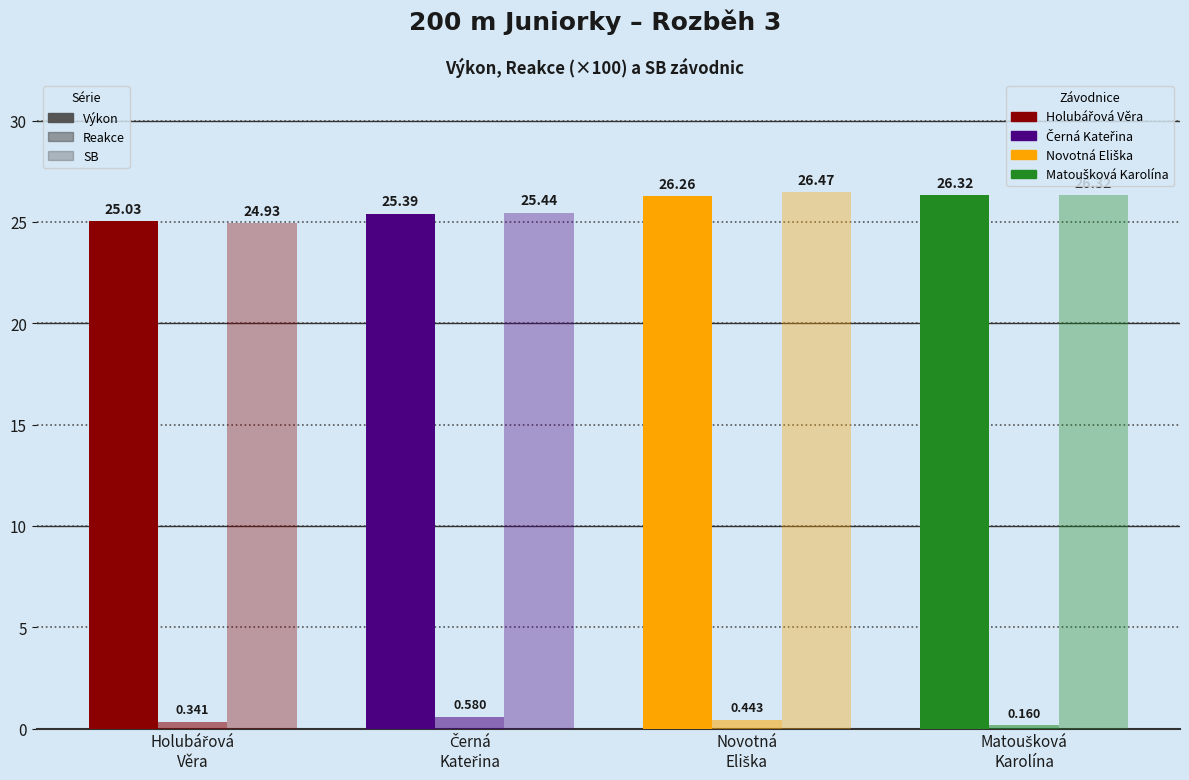

How many series are shown in this chart?

3